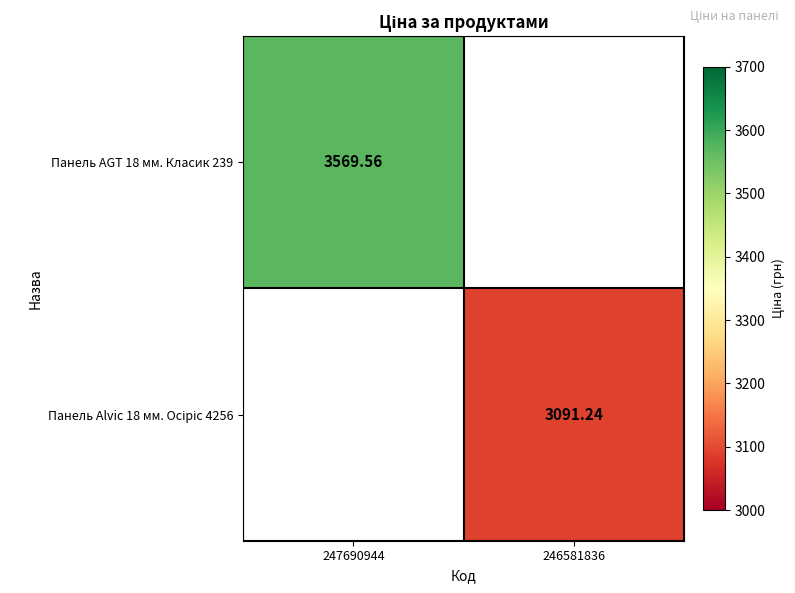

The Панель Alvic 18 мм. Осіріс 4256 series shows 4104.7 at 246581836. True or false?

False